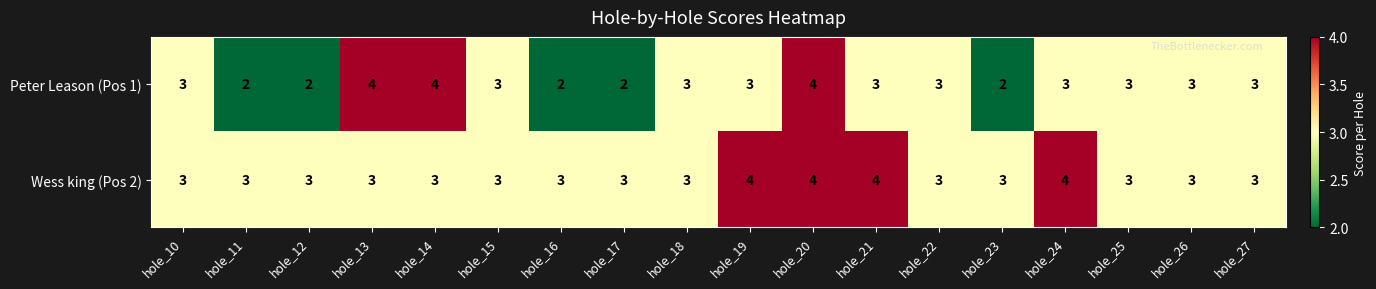

Is it true that Peter Leason (Pos 1) equals 3 at hole_18?

True